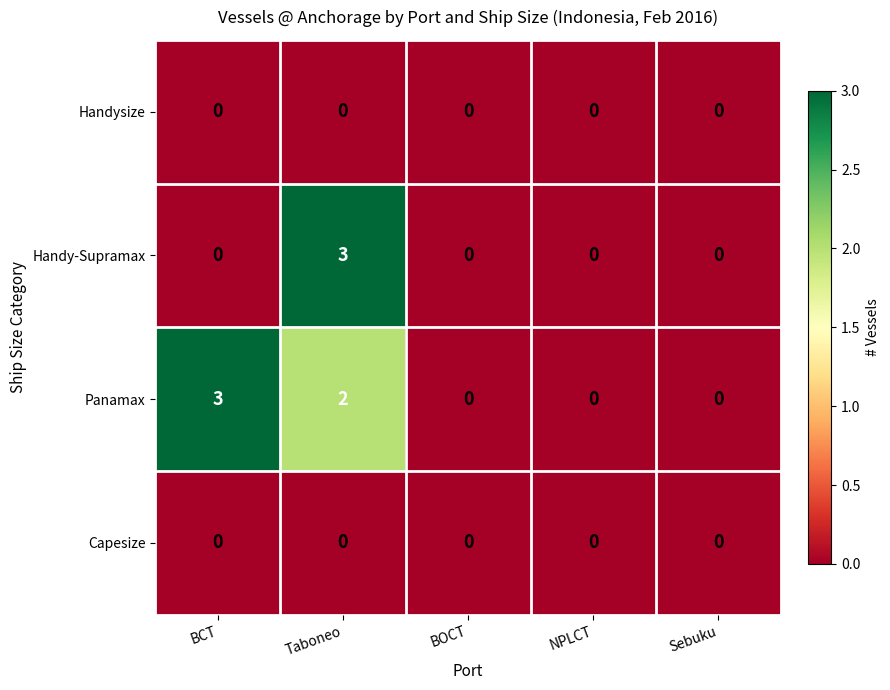

Is it true that Handy-Supramax equals -1 at BOCT?

False